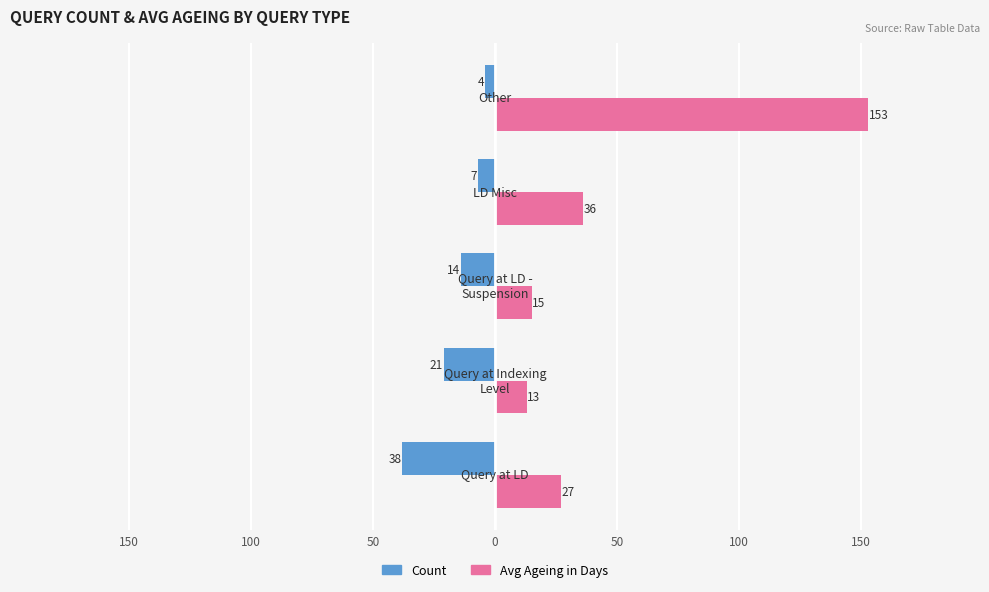

What is the greatest value displayed?

153